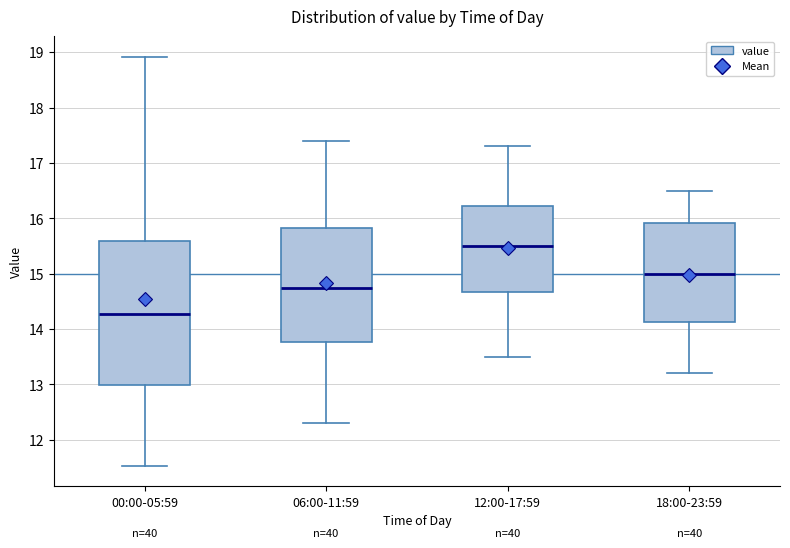

Reading left to right, read every box against the y-axis: the position of its median line, the range the box covers, and the ends of its whiskers. The values are not printed on the chart, so give them approximately, as read against the axis.

00:00-05:59: median 14.3, box 13.0 to 15.6, whiskers 11.5 to 18.9
06:00-11:59: median 14.8, box 13.8 to 15.8, whiskers 12.3 to 17.4
12:00-17:59: median 15.5, box 14.7 to 16.2, whiskers 13.5 to 17.3
18:00-23:59: median 15.0, box 14.1 to 15.9, whiskers 13.2 to 16.5